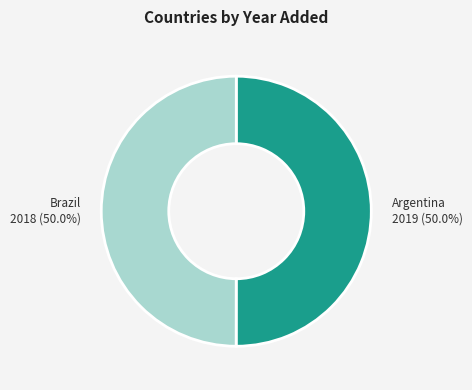

What percentage do Brazil and Argentina together represent?

100.0%